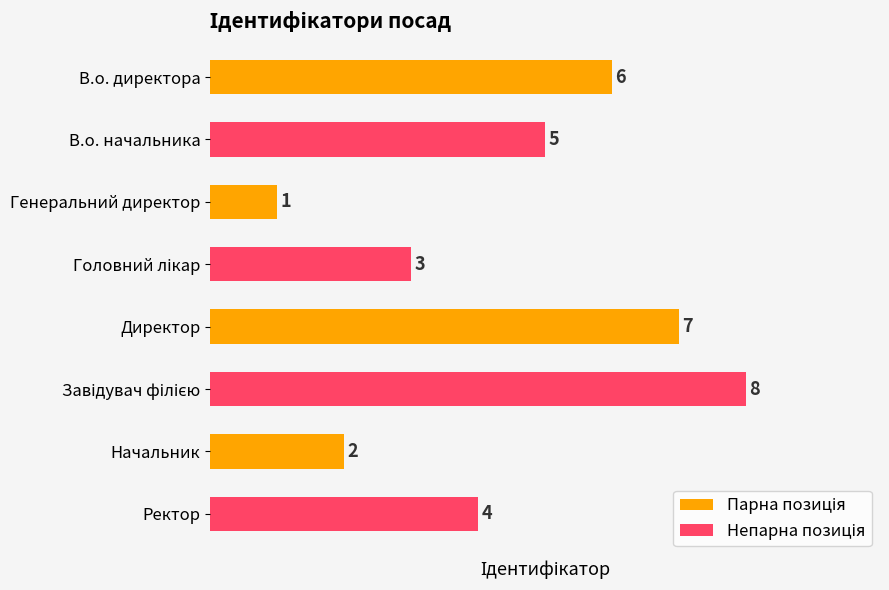

Approximately how many times larger is the value at Начальник compared to В.о. начальника?

0.4